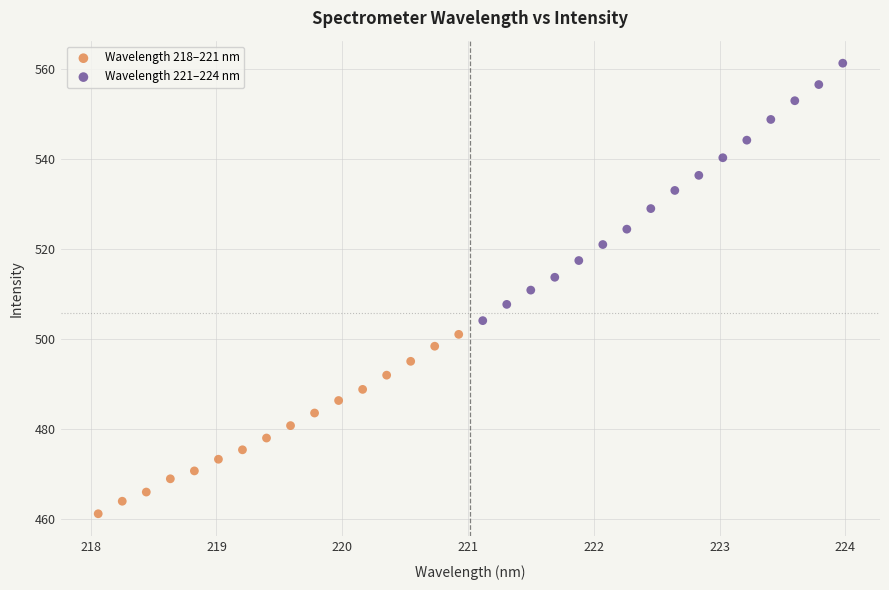

Which series contains the highest Y value?

Wavelength 221–224 nm